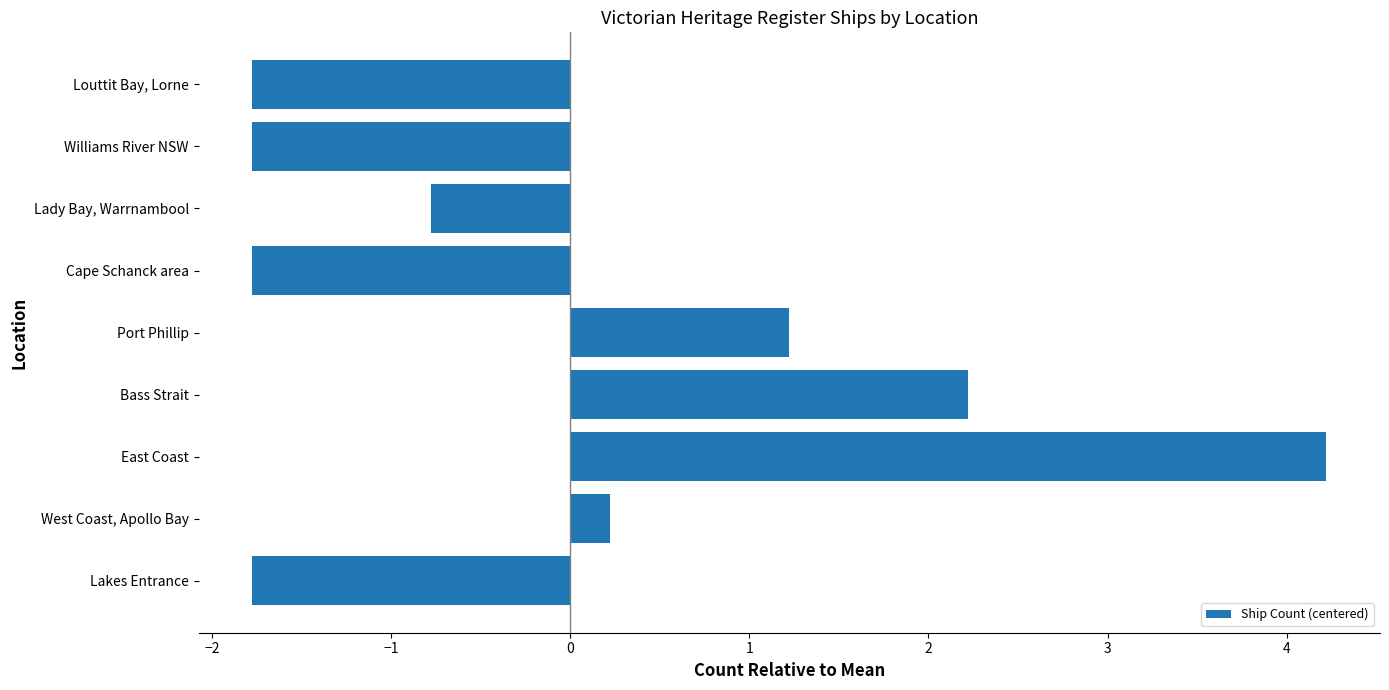

Is it true that the value at Lakes Entrance is -3.0?

False